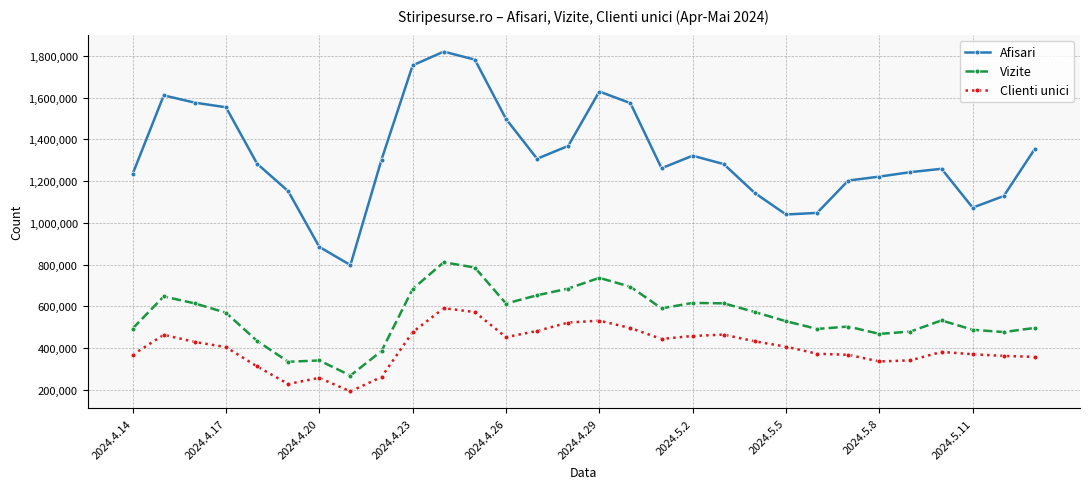

At how many categories does at least one series exceed 856249?

29